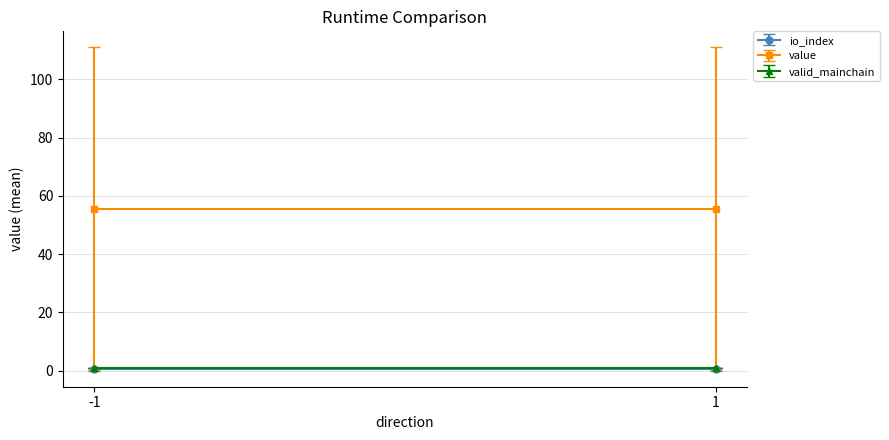

The value of io_index at -1 is 1.0. True or false?

True